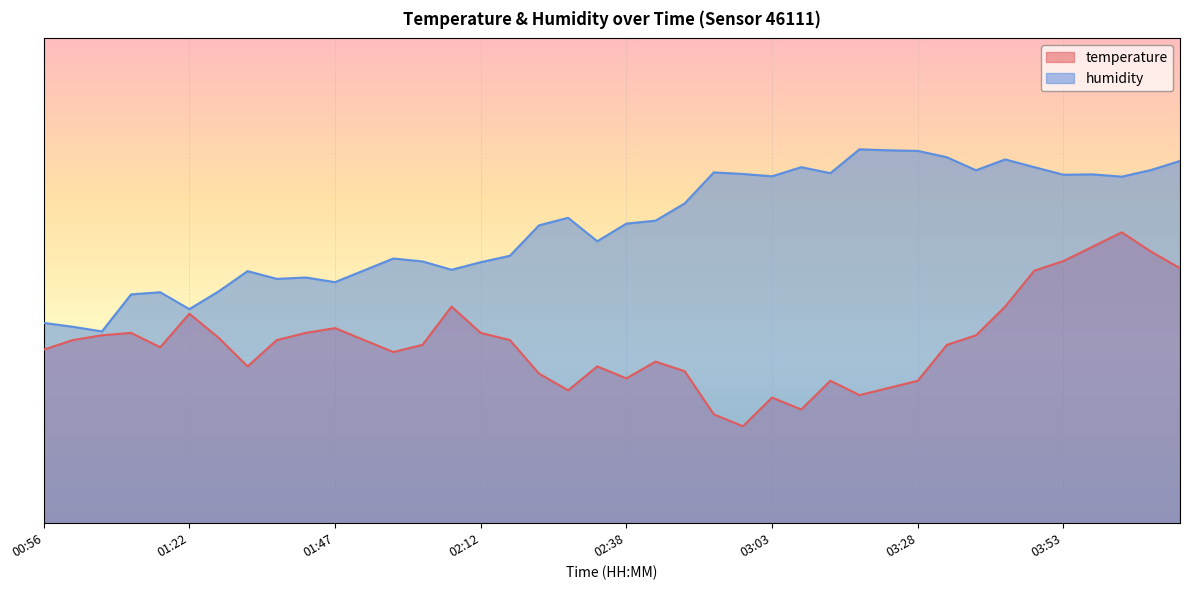

Reading right to left, what are all the values shown in this chart?

temperature: 04:14=52.6	04:08=56.0	04:03=60.0	03:58=57.0	03:53=54.1	03:48=52.1	03:43=44.7	03:38=38.8	03:33=36.8	03:28=29.4	03:23=27.9	03:18=26.4	03:13=29.4	03:08=23.5	03:03=25.9	02:58=20.0	02:53=22.5	02:48=31.4	02:43=33.3	02:38=29.9	02:32=32.3	02:27=27.4	02:22=30.9	02:17=37.8	02:12=39.3	02:07=44.7	02:02=36.8	01:57=35.3	01:52=37.8	01:47=40.2	01:42=39.3	01:37=37.8	01:32=32.3	01:27=38.3	01:22=43.2	01:17=36.3	01:12=39.3	01:06=38.8	01:01=37.8	00:56=35.8
humidity: 04:14=74.7	04:08=72.8	04:03=71.5	03:58=72.0	03:53=71.9	03:48=73.4	03:43=75.0	03:38=72.8	03:33=75.5	03:28=76.8	03:23=76.9	03:18=77.1	03:13=72.2	03:08=73.4	03:03=71.6	02:58=72.0	02:53=72.4	02:48=66.0	02:43=62.4	02:38=61.8	02:32=58.2	02:27=63.0	02:22=61.4	02:17=55.2	02:12=53.8	02:07=52.3	02:02=54.0	01:57=54.6	01:52=52.2	01:47=49.7	01:42=50.7	01:37=50.4	01:32=52.0	01:27=47.8	01:22=44.2	01:17=47.6	01:12=47.2	01:06=39.6	01:01=40.5	00:56=41.3